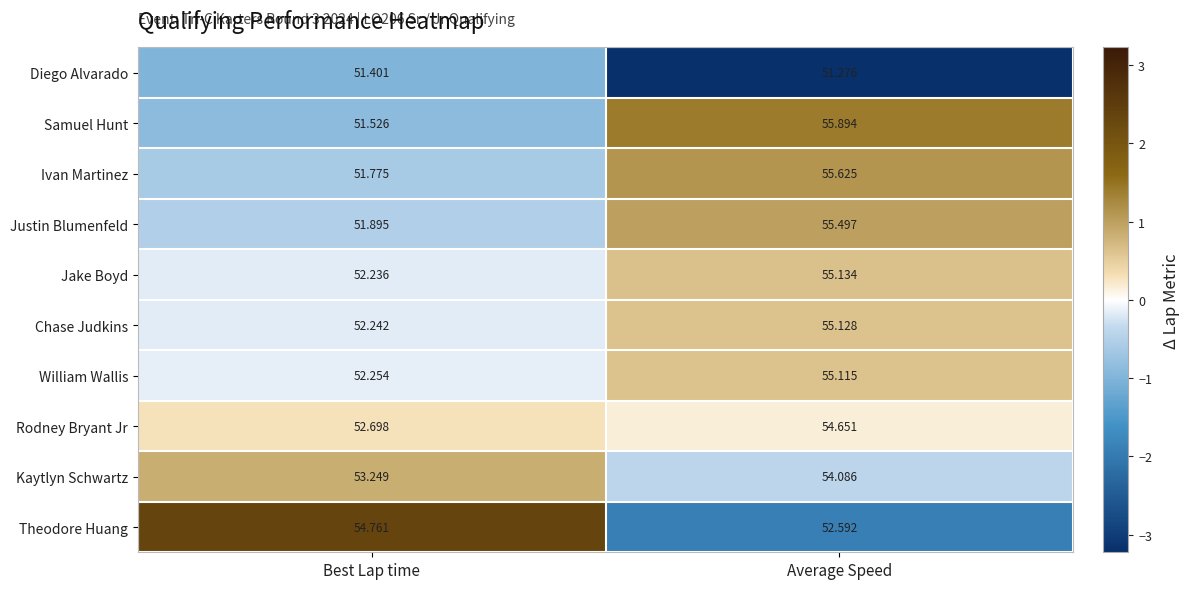

At which category does the chart reach its peak across all series?

Average Speed